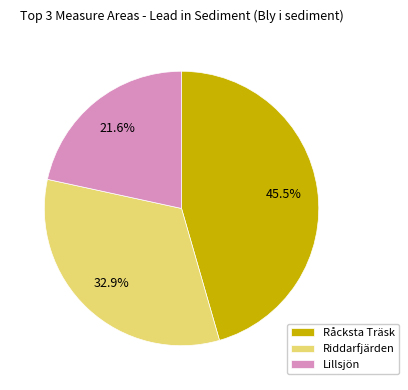

To the nearest percent, what is the difference between the largest and smallest slice percentages?

24%